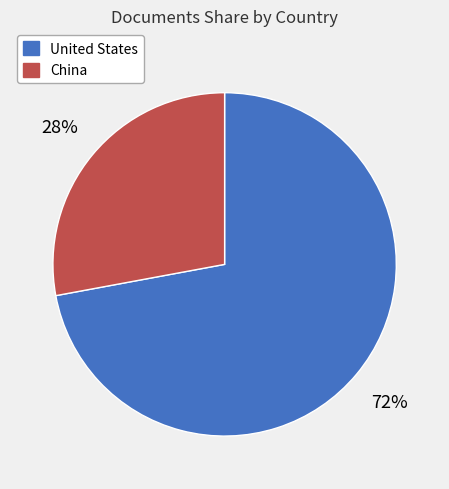

Do China and United States together represent more than half of the pie?

Yes